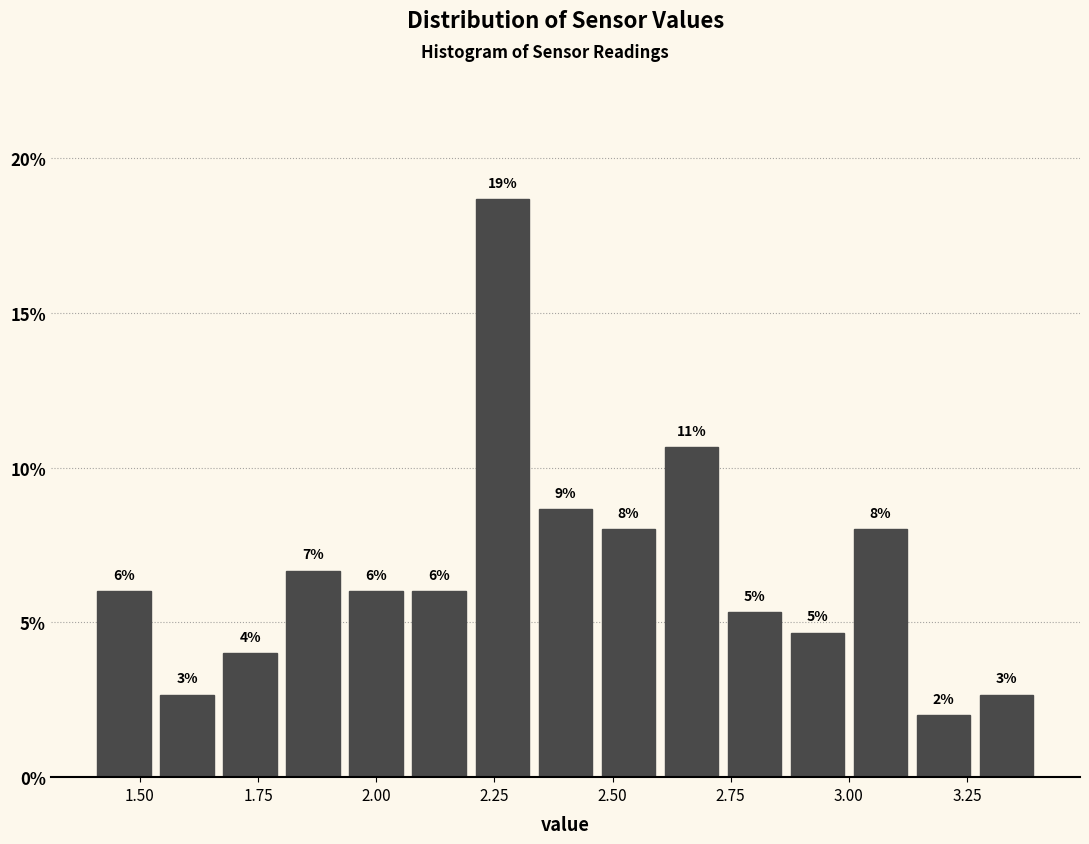

Read against the x-axis, roughly where is the centre of the tallest bar?

2.25